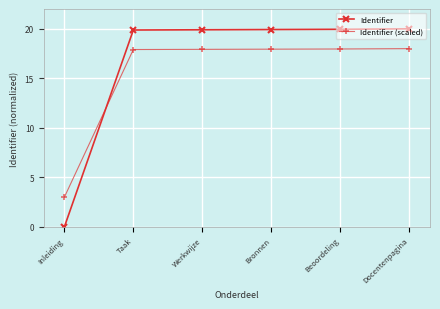

Which series has the largest total across all categories?

Identifier